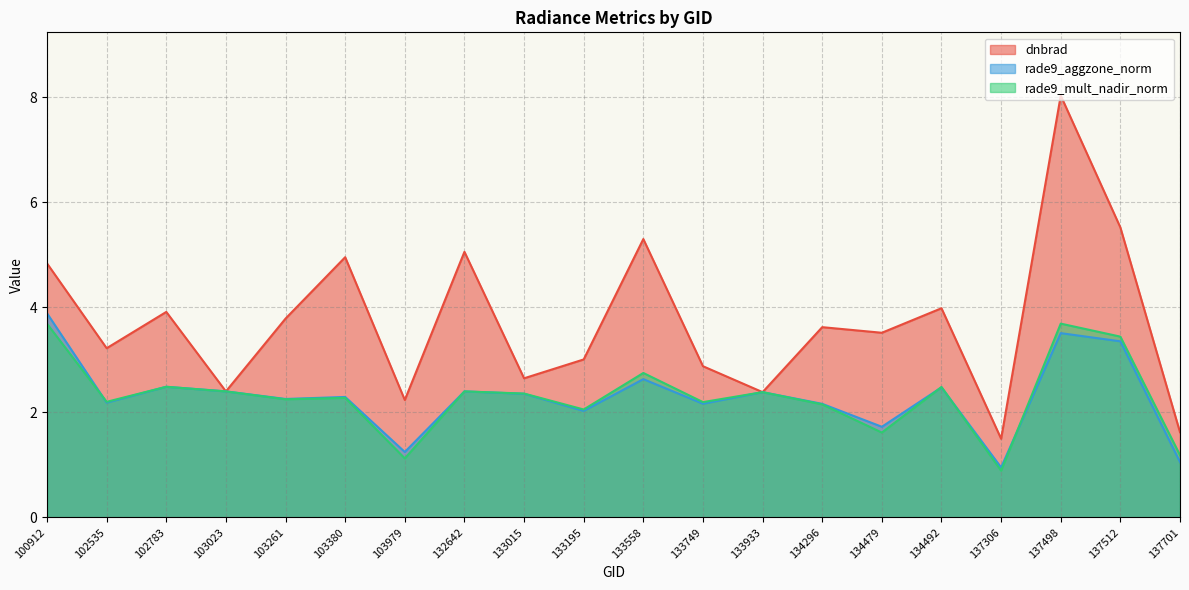

What is the spread (max minus min) of values at 103979?

1.1